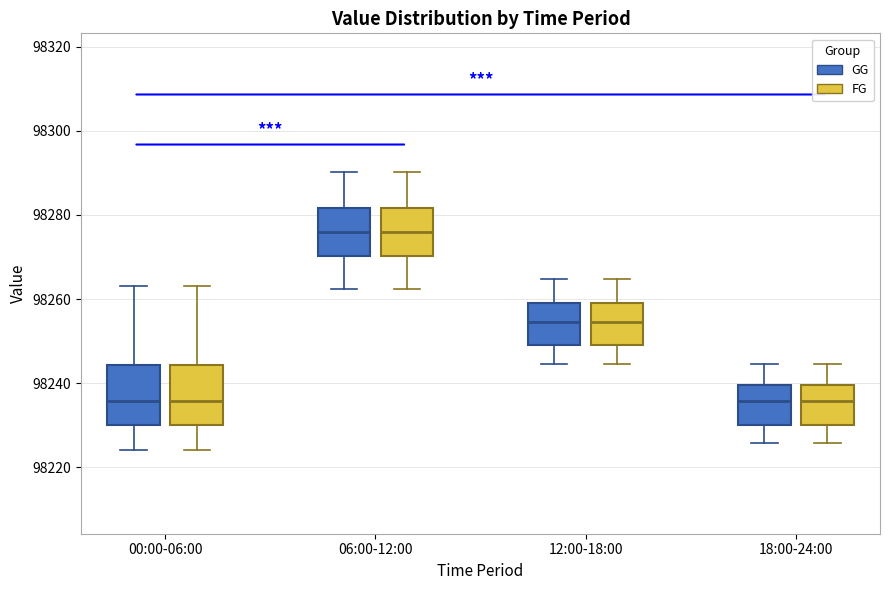

Reading left to right, transcribe this box plot: for each box, give where its median line is, the range the box spans, and where its two whiskers end, as read against the y-axis. The values are not printed on the chart, so give them approximately, as read against the axis.

00:00-06:00 (GG): median 98236, box 98230 to 98244, whiskers 98224 to 98264
00:00-06:00 (FG): median 98236, box 98230 to 98244, whiskers 98224 to 98264
06:00-12:00 (GG): median 98276, box 98270 to 98282, whiskers 98262 to 98290
06:00-12:00 (FG): median 98276, box 98270 to 98282, whiskers 98262 to 98290
12:00-18:00 (GG): median 98254, box 98248 to 98258, whiskers 98244 to 98264
12:00-18:00 (FG): median 98254, box 98248 to 98258, whiskers 98244 to 98264
18:00-24:00 (GG): median 98236, box 98230 to 98240, whiskers 98226 to 98244
18:00-24:00 (FG): median 98236, box 98230 to 98240, whiskers 98226 to 98244